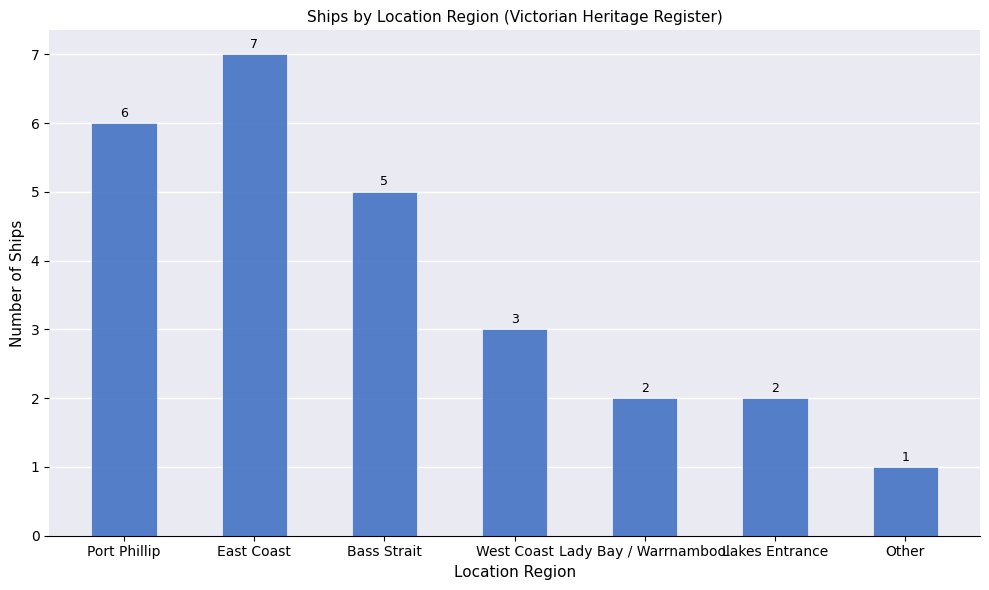

What is the value of the 2nd bar from the left?

7